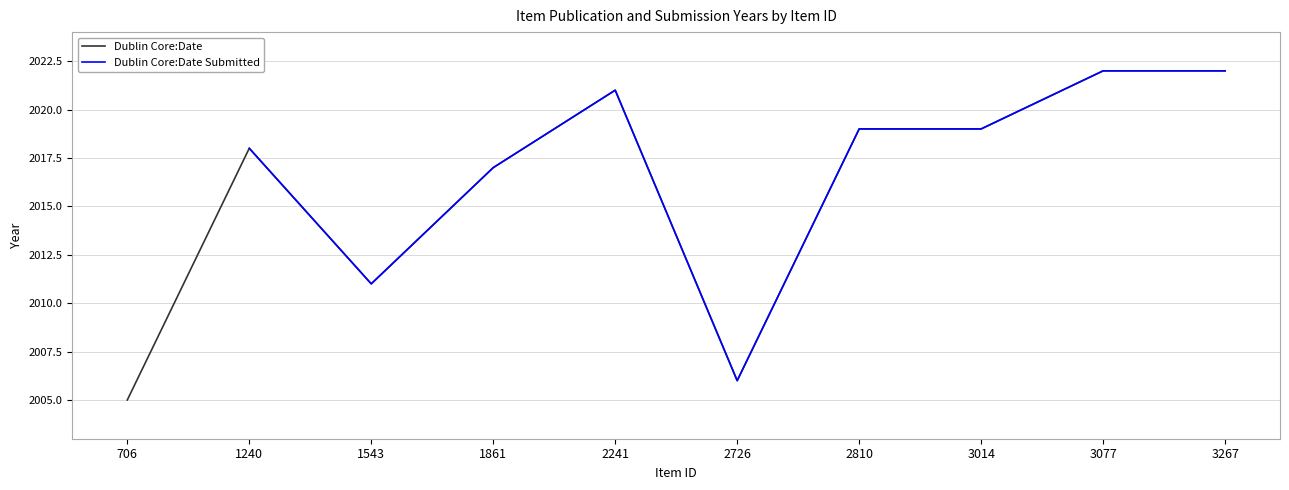

What is the value of the Dublin Core:Date Submitted point at the 10th from the left?

2022.0